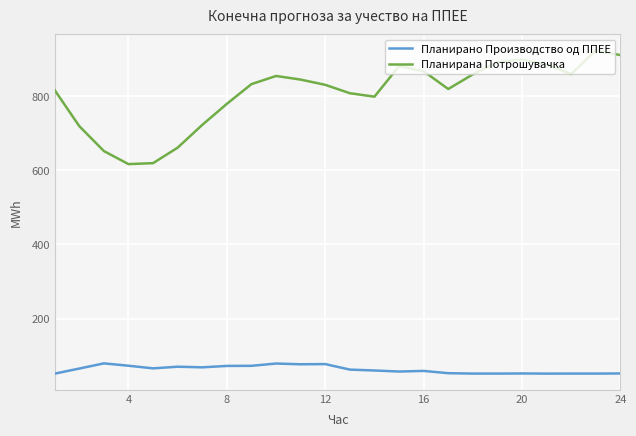

True or false: Планирана Потрошувачка has more than 1 interior local peaks.

True